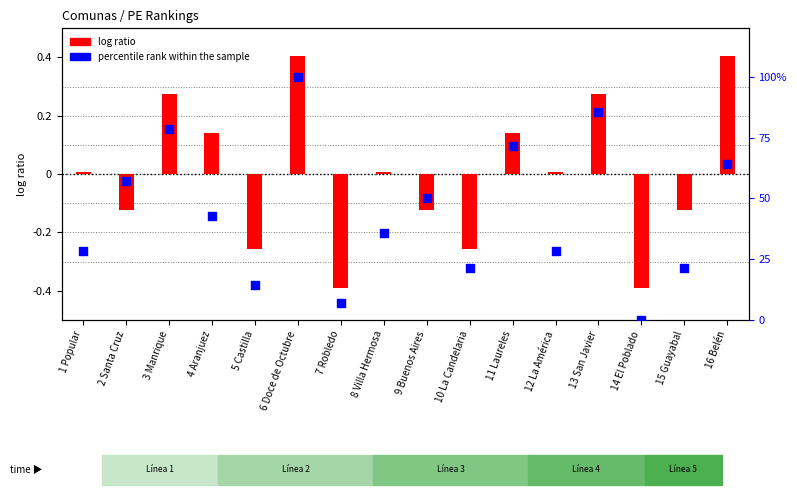

Between 3 Manrique and 14 El Poblado, which is larger?

3 Manrique